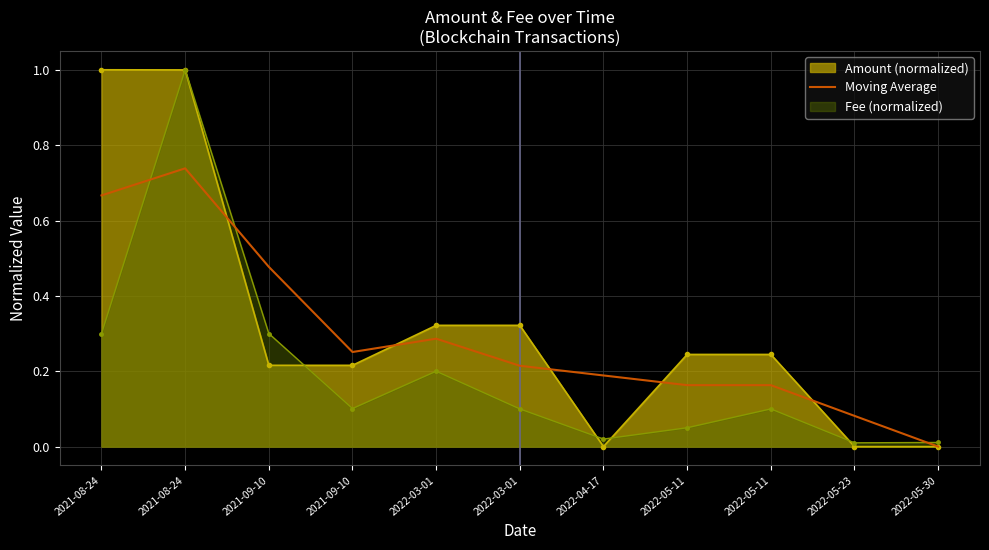

How many distinct data groups are displayed?

3